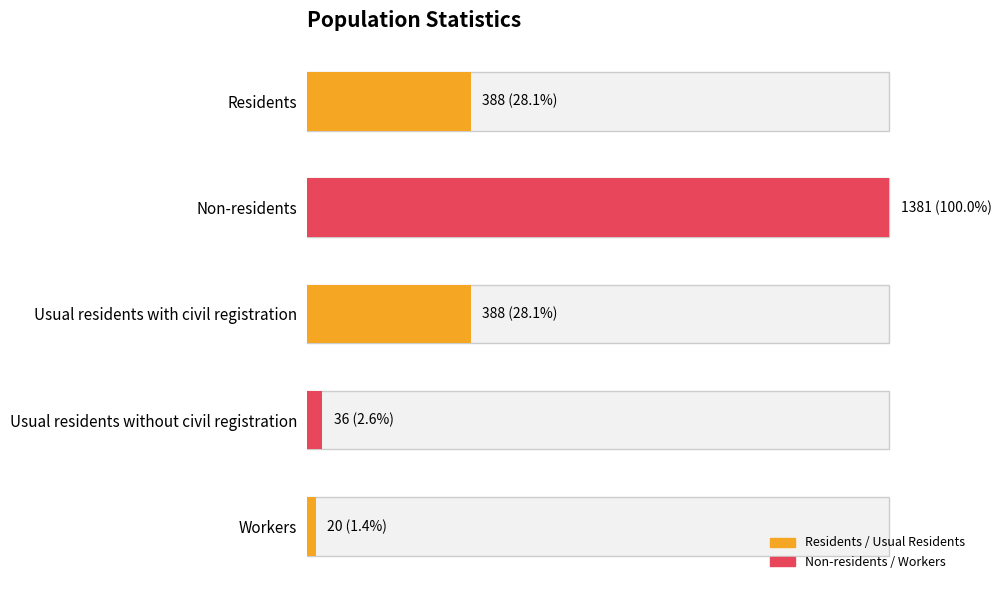

Count the number of values greater than 388.

1